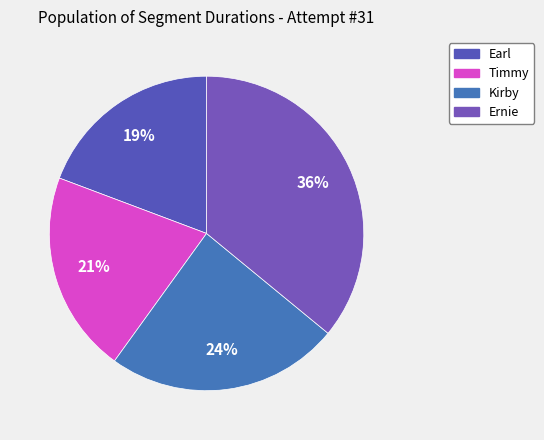

To the nearest percent, what portion does Kirby represent?

24%